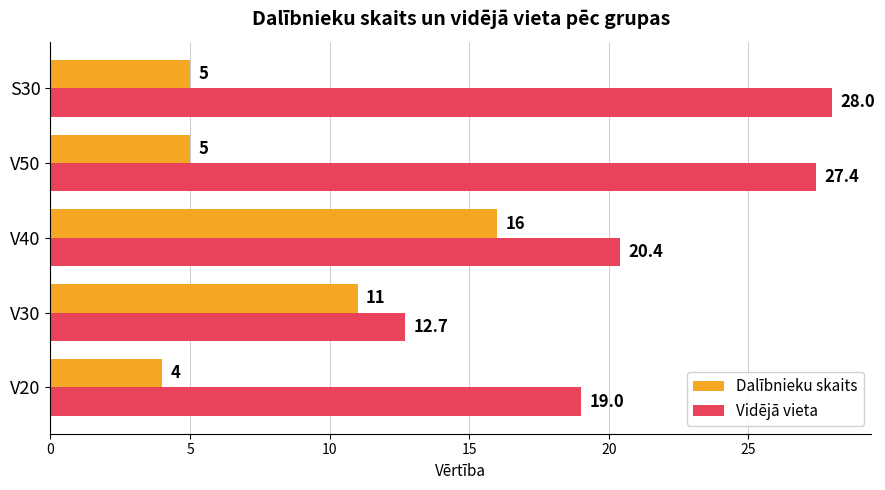

What is the difference between the highest and lowest values at V20?

15.0